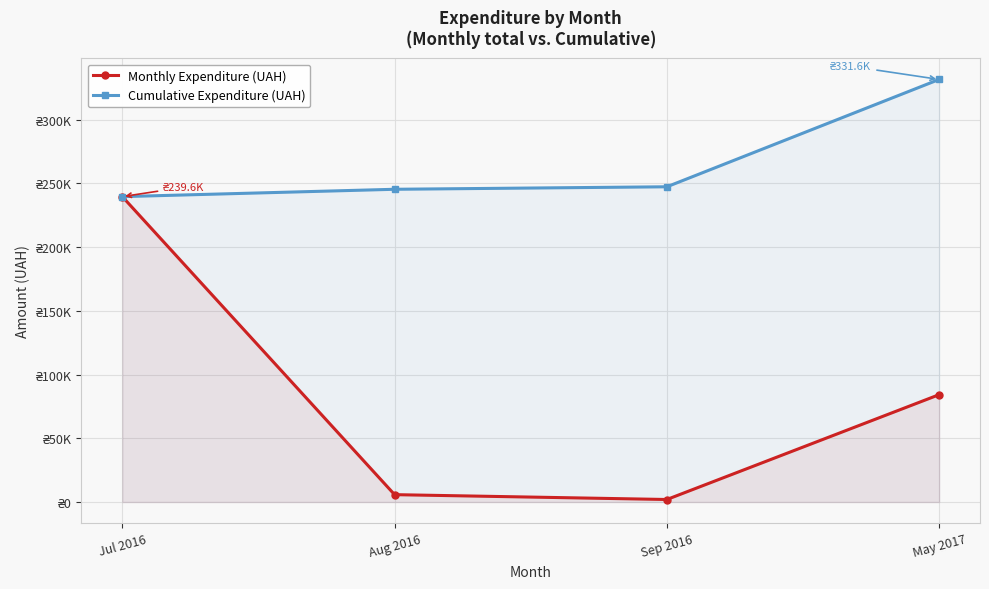

The Monthly Expenditure (UAH) series shows 368205.8 at Jul 2016. True or false?

False